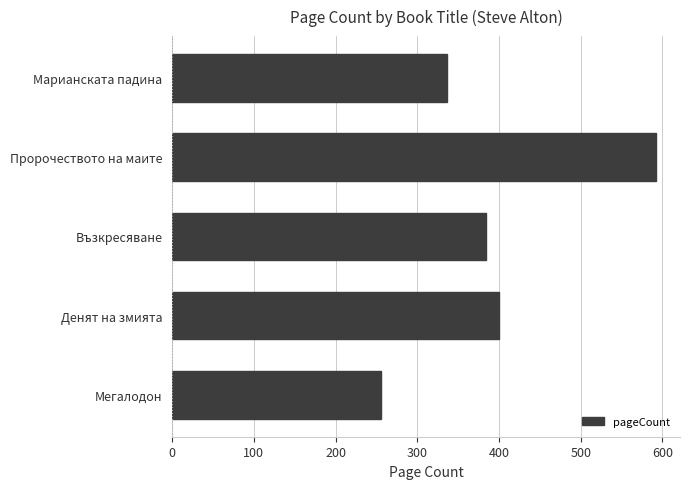

What is the difference between the values at Марианската падина and Пророчеството на маите?

256